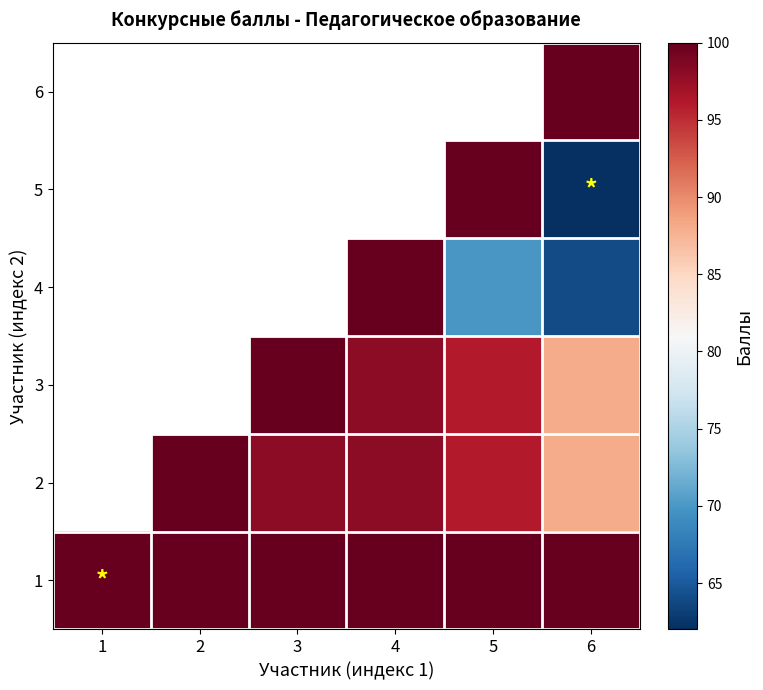

What is the total value across all series at 6?

502